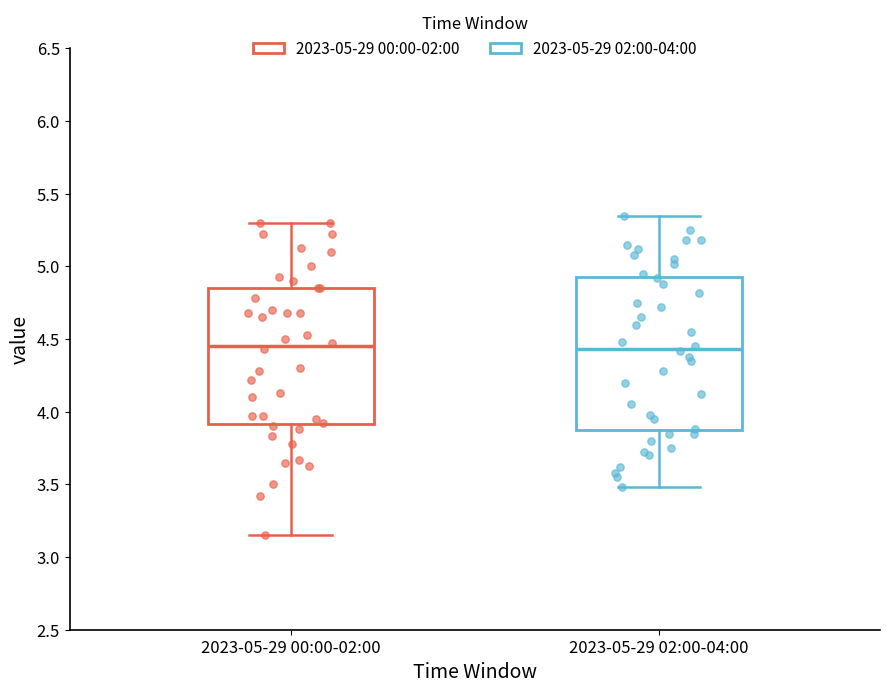

Which box is the tallest, from its lower edge to its upper edge?

2023-05-29 02:00-04:00